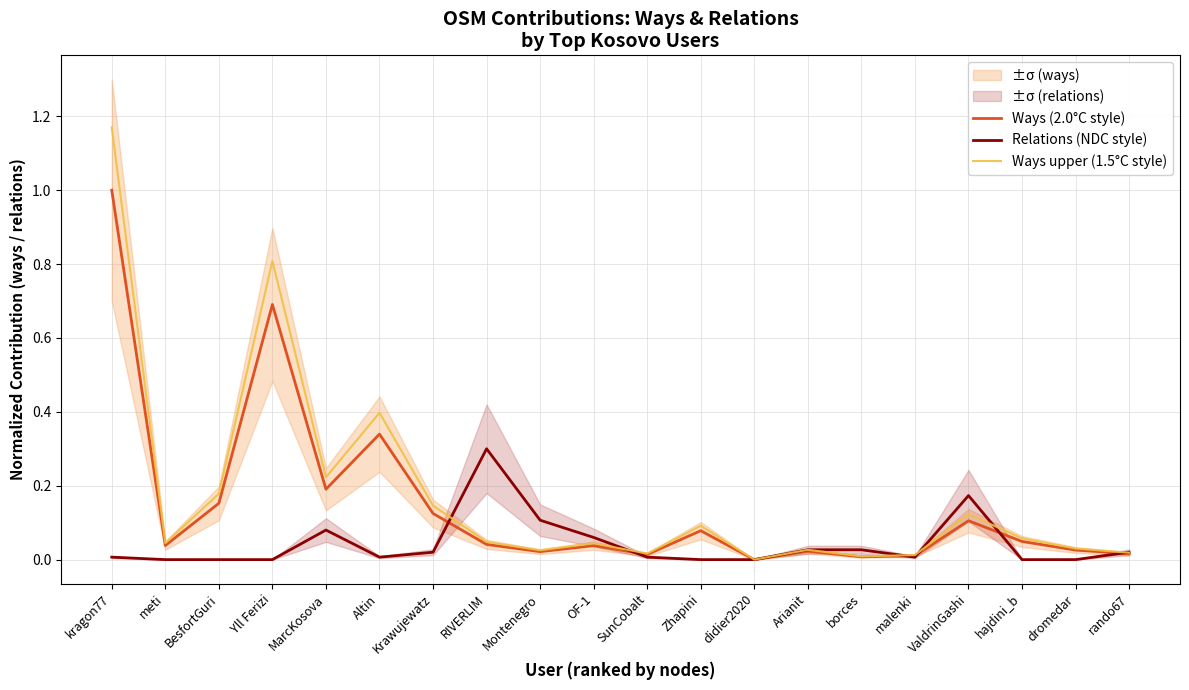

What is the average value of the Ways (2.0°C style) series?

0.1